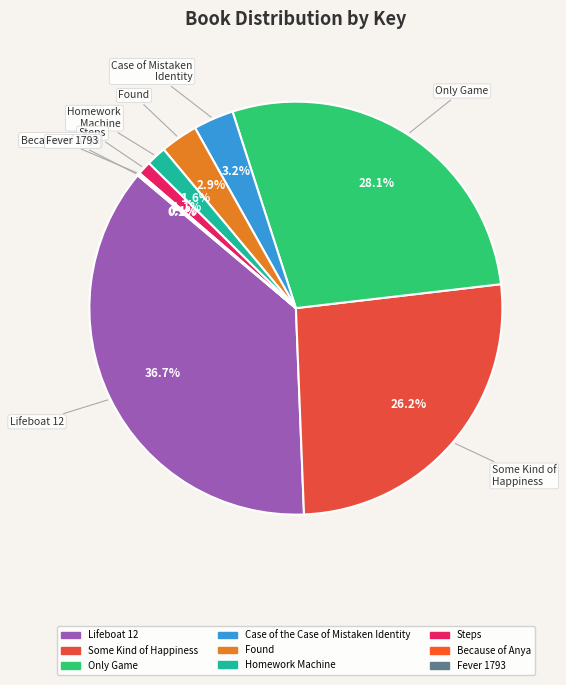

Is there a majority slice in this chart?

No